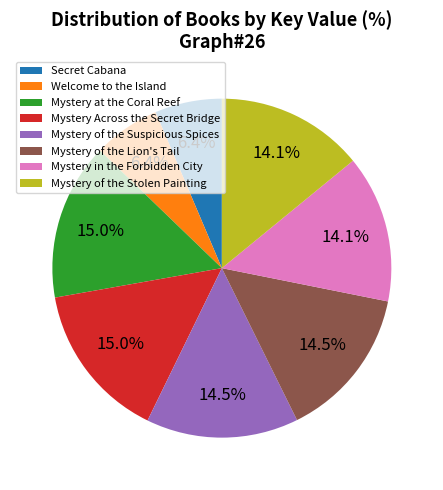

Does Mystery of the Stolen Painting represent more than half of the total?

No